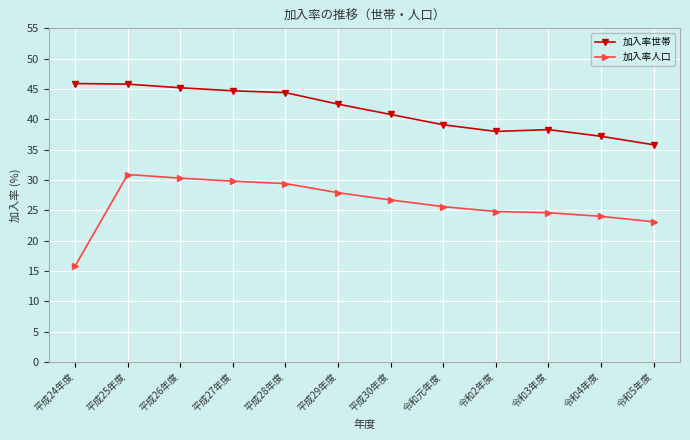

Is the value of 加入率人口 at 平成28年度 greater than the value of 加入率世帯 at 平成29年度?

No